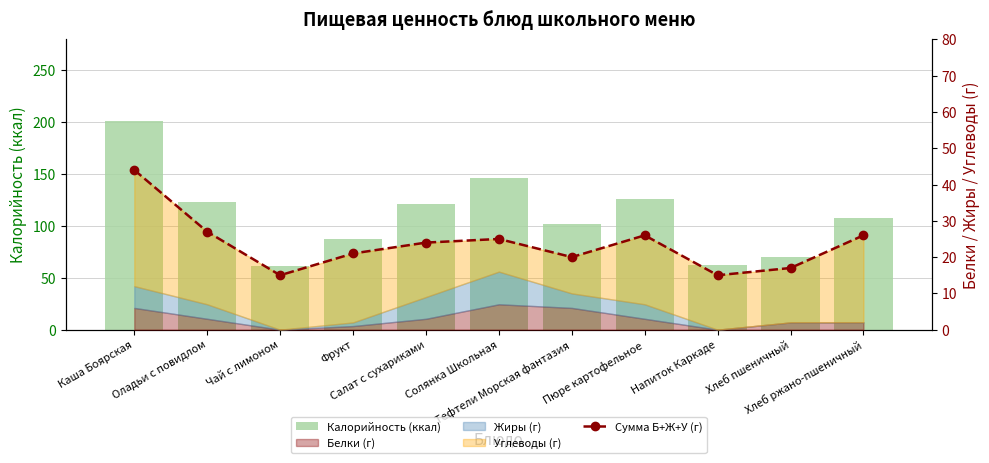

What is the label of the 10th bar from the right?

Оладьи с повидлом